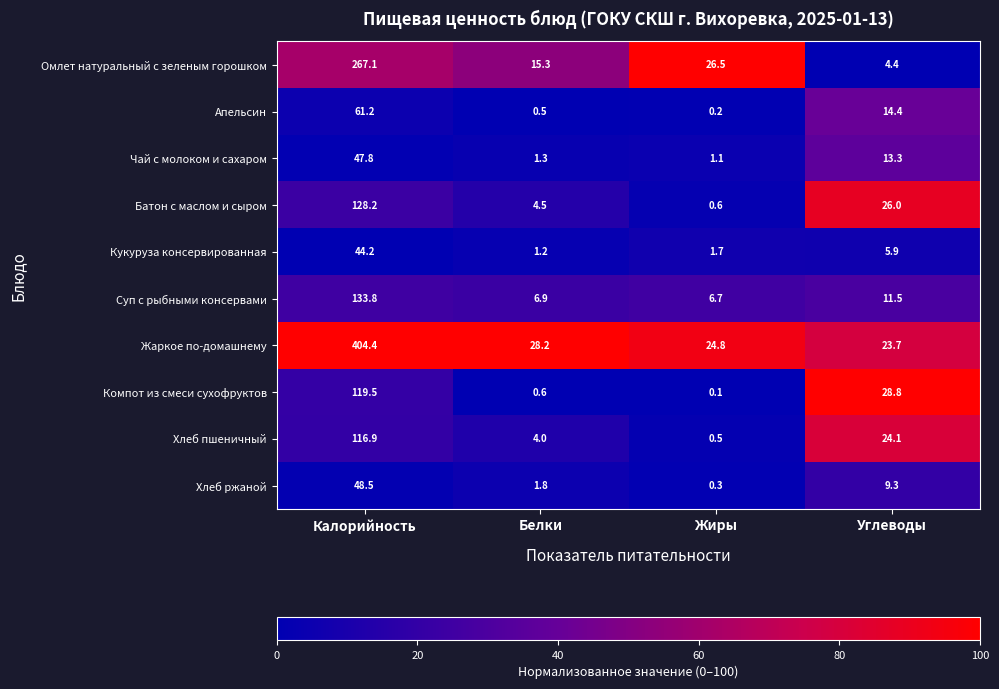

Where is Омлет натуральный с зеленым горошком nearest to the value 135?

Жиры